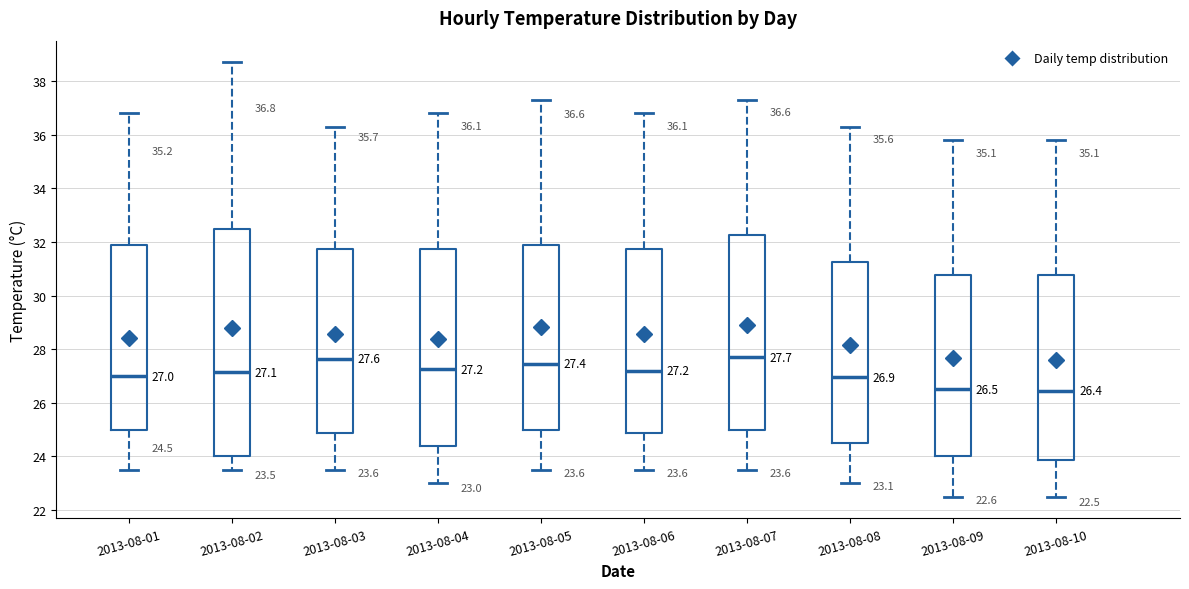

Comparing the boxes themselves (not the whiskers), which one is the tallest?

2013-08-02